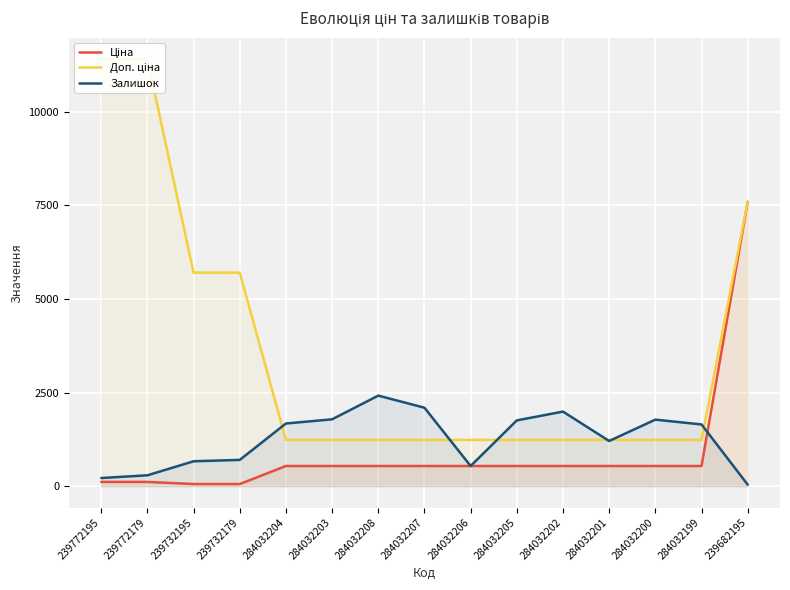

Reading left to right, transcribe all the data shown in this chart.

Ціна: 114.1	114.1	57.0	57.0	539.0	539.0	539.0	539.0	539.0	539.0	539.0	539.0	539.0	539.0	7596.5
Доп. ціна: 11410.0	11410.0	5705.0	5705.0	1235.4	1235.4	1235.4	1235.4	1235.4	1235.4	1235.4	1235.4	1235.4	1235.4	7596.5
Залишок: 218.0	290.0	665.0	702.0	1674.0	1786.0	2419.0	2096.0	539.0	1757.0	1992.0	1207.0	1777.0	1649.0	41.0